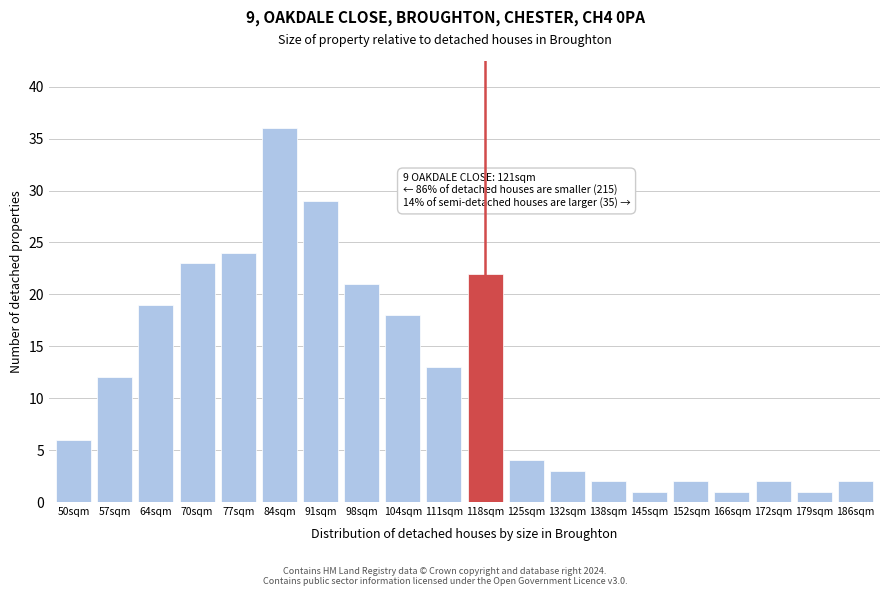

Reading right to left, what are all the values shown in this chart?

2	1	2	1	2	1	2	3	4	22	13	18	21	29	36	24	23	19	12	6